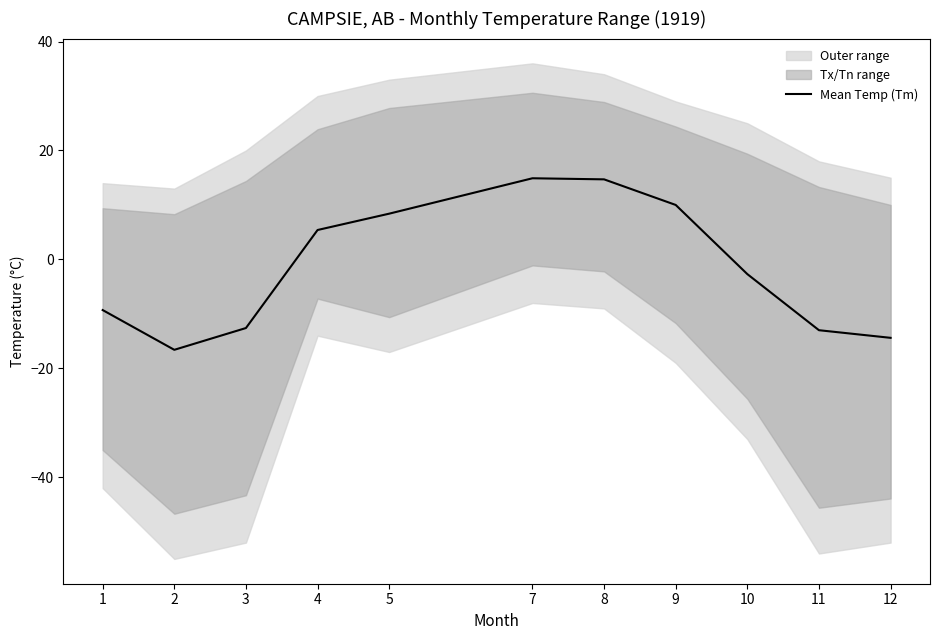

How many positive values are there?

5